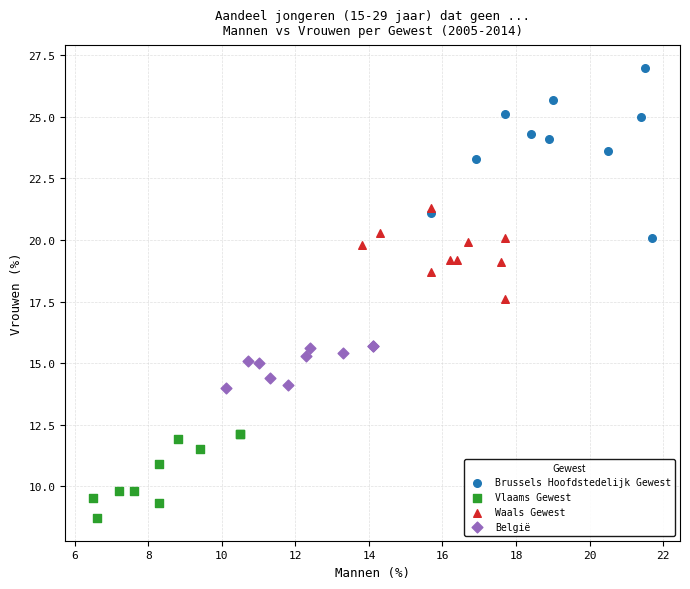

What are all the series names shown in the legend?

Brussels Hoofdstedelijk Gewest, Vlaams Gewest, Waals Gewest, België